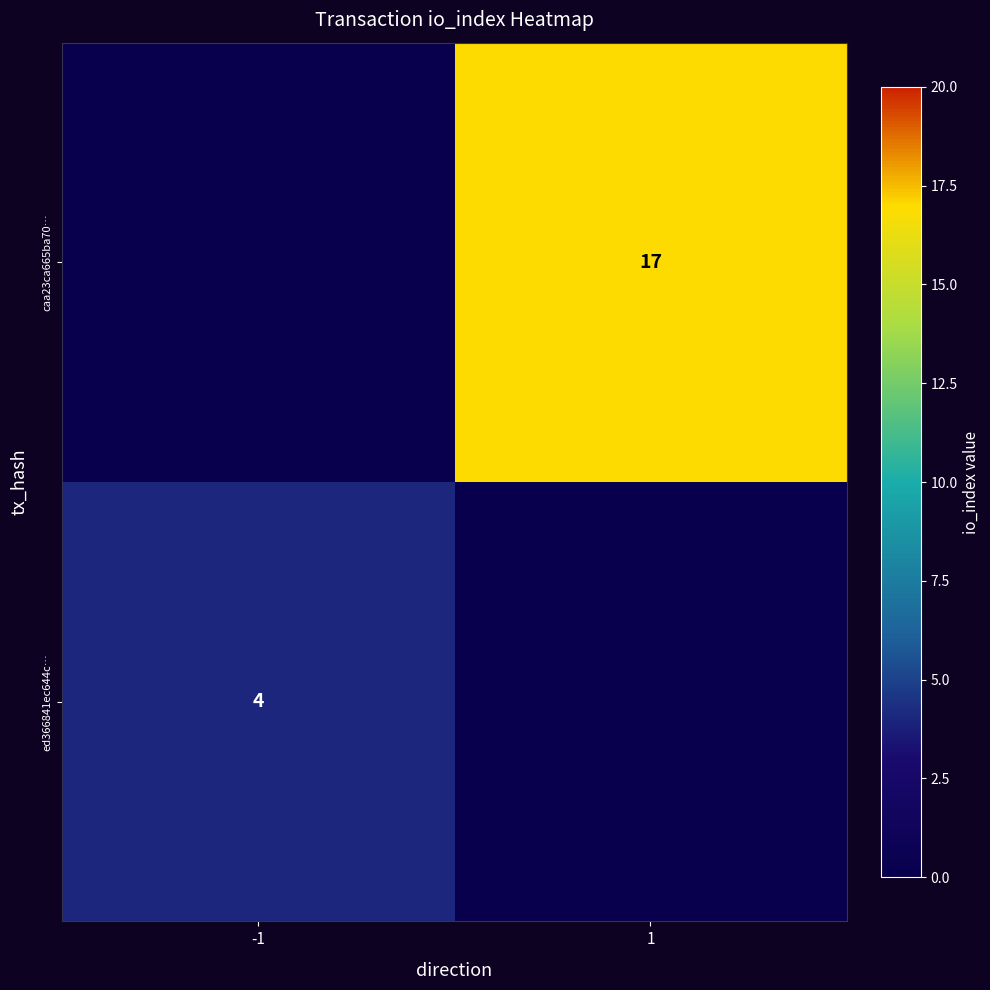

True or false: caa23ca665ba70… has a value of 17 at 1.

True